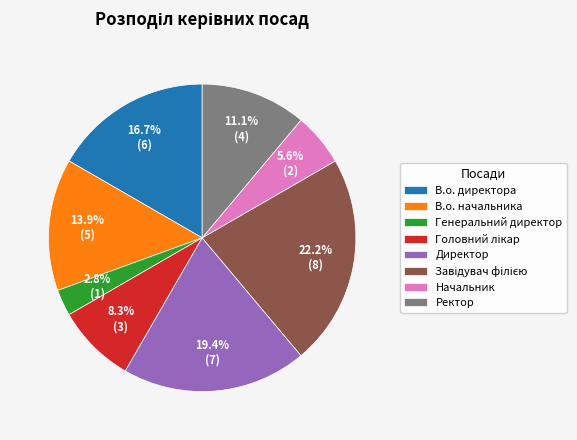

Between Директор and Генеральний директор, which is larger?

Директор